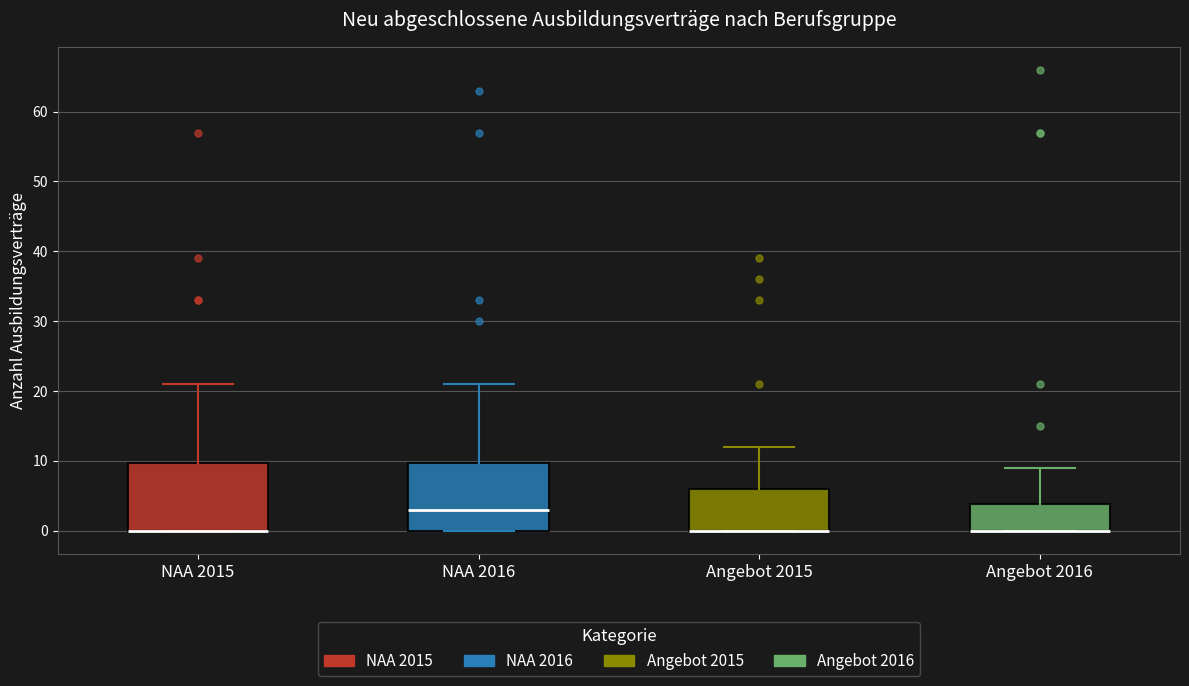

Reading left to right, read every box against the y-axis: the position of its median line, the range the box covers, and the ends of its whiskers. The values are not printed on the chart, so give them approximately, as read against the axis.

NAA 2015: median 0 (drawn on the box's lower edge), box 0 to 10, whiskers 0 to 21
NAA 2016: median 3, box 0 to 10, whiskers 0 to 21
Angebot 2015: median 0 (drawn on the box's lower edge), box 0 to 6, whiskers 0 to 12
Angebot 2016: median 0 (drawn on the box's lower edge), box 0 to 4, whiskers 0 to 9